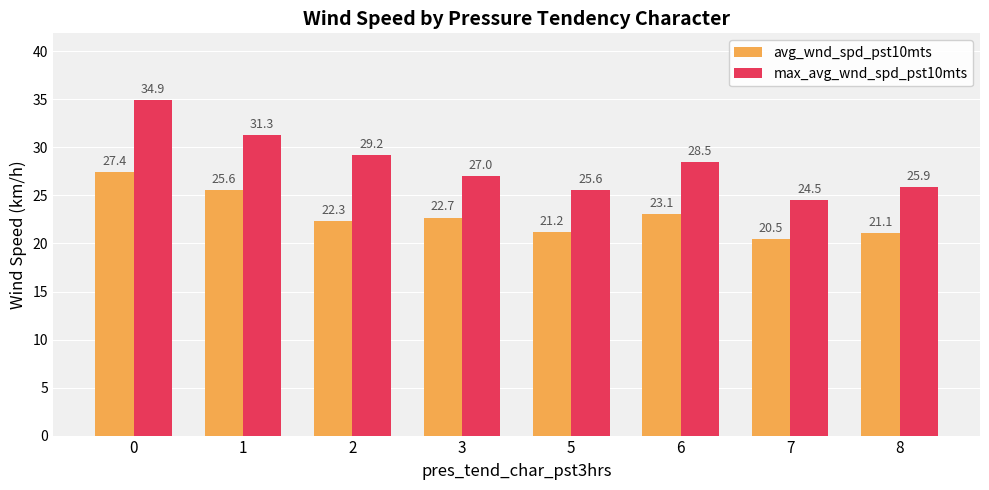

What is the average value of the avg_wnd_spd_pst10mts series?

23.0